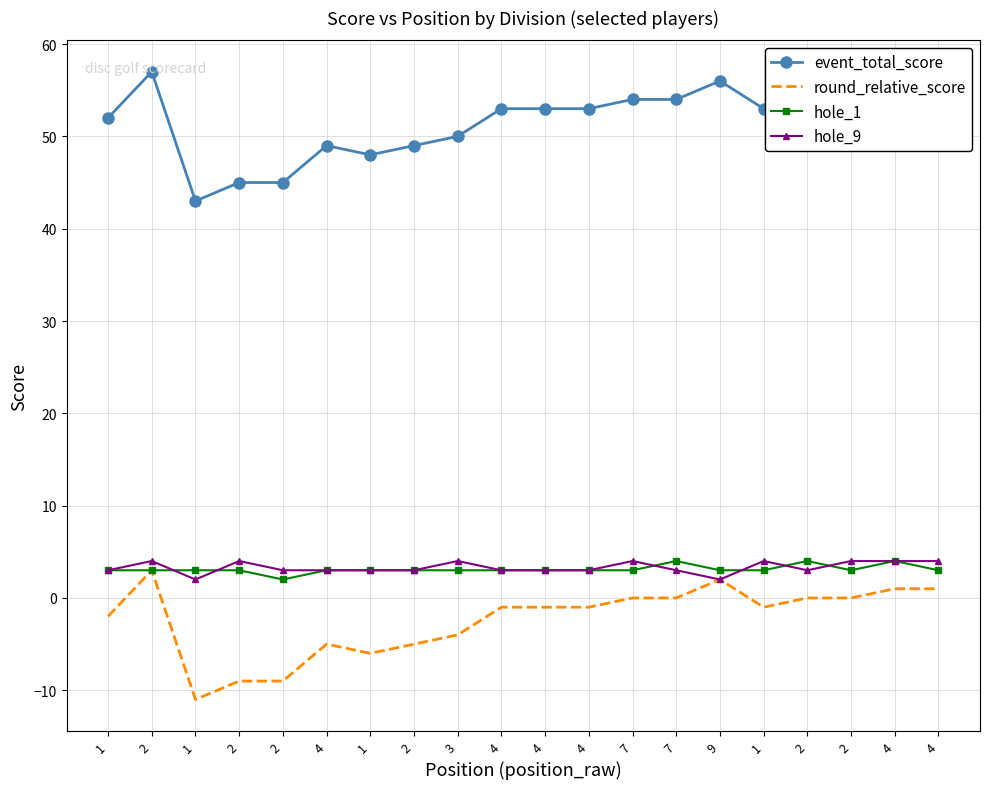

What is the sum of the event_total_score values at 2 and 2?

108